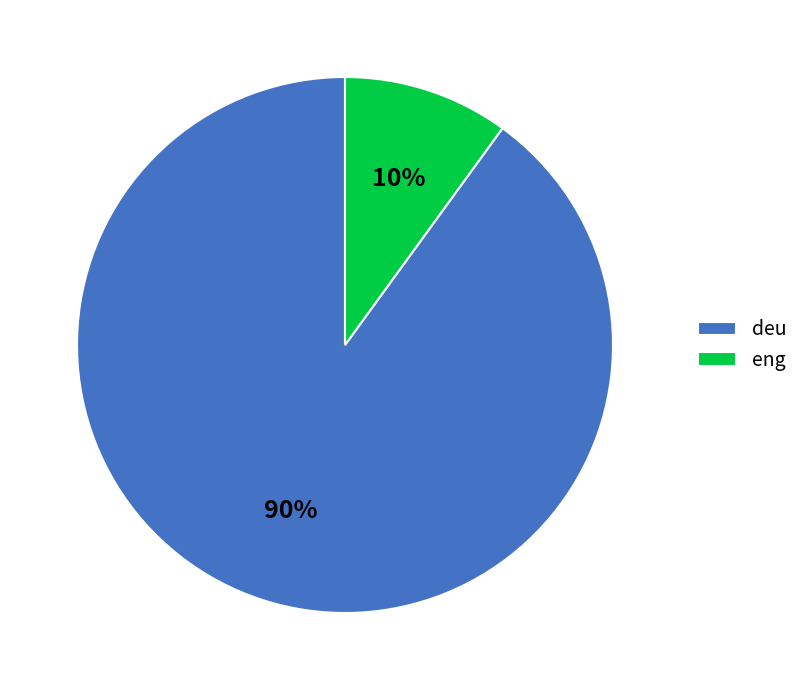

Does eng represent more than half of the total?

No